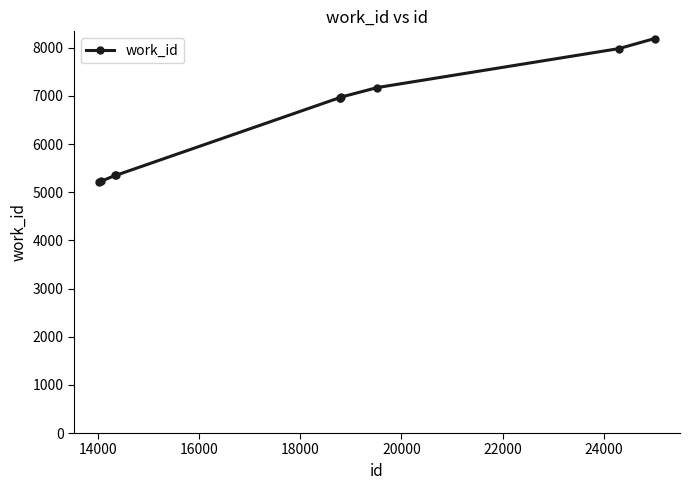

What is the sum of all values?

65399